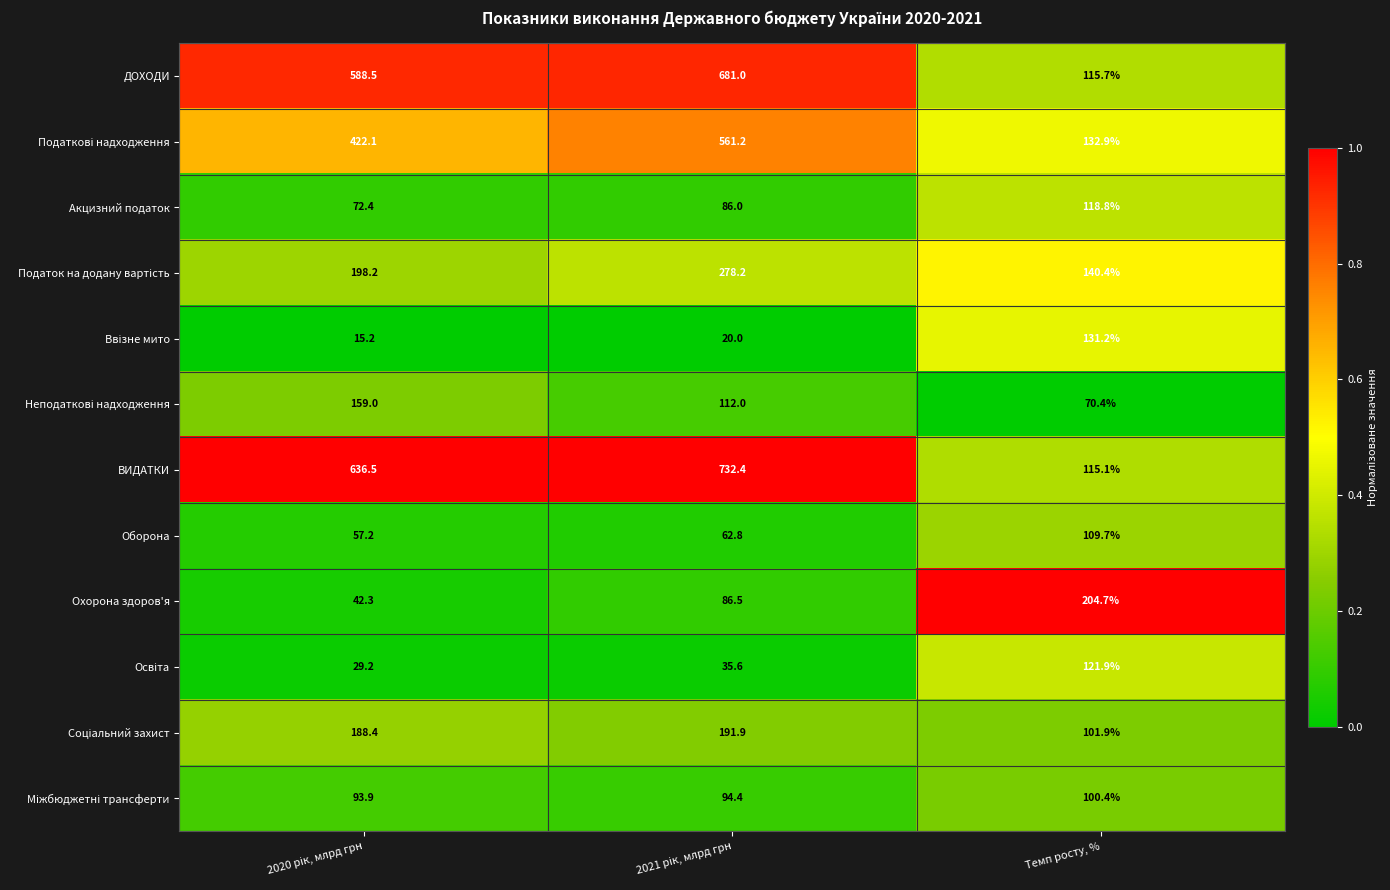

What is the difference between the maximum and second lowest values in the Охорона здоров'я series?

118.2